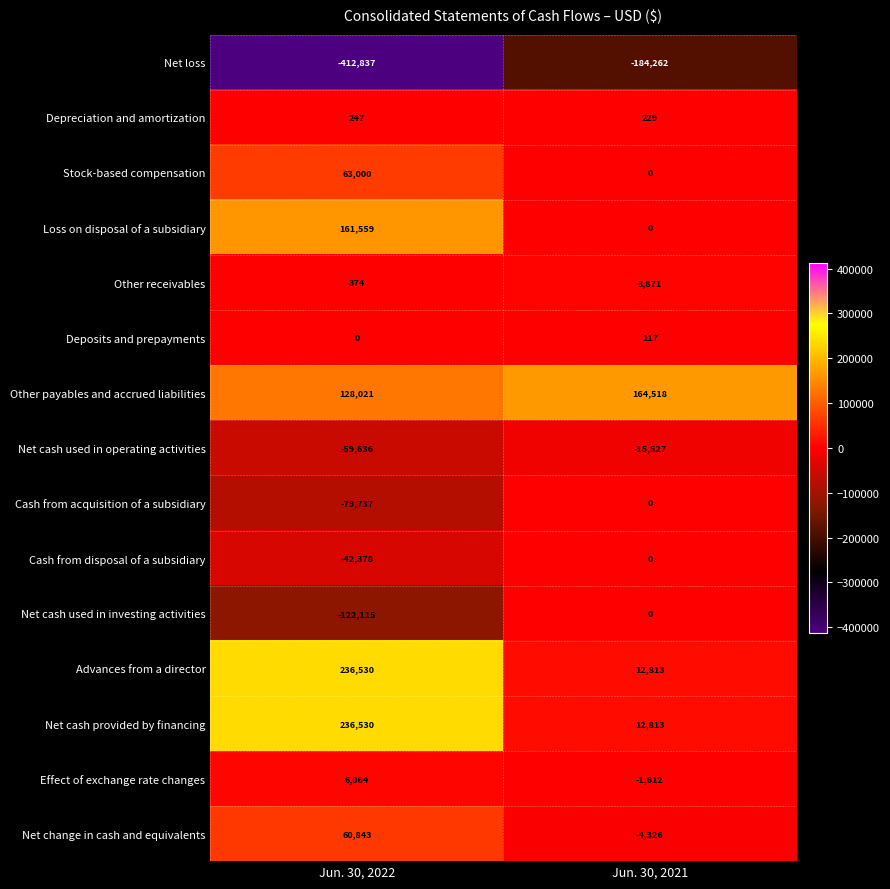

At which category is the sum across all series the highest?

Jun. 30, 2022